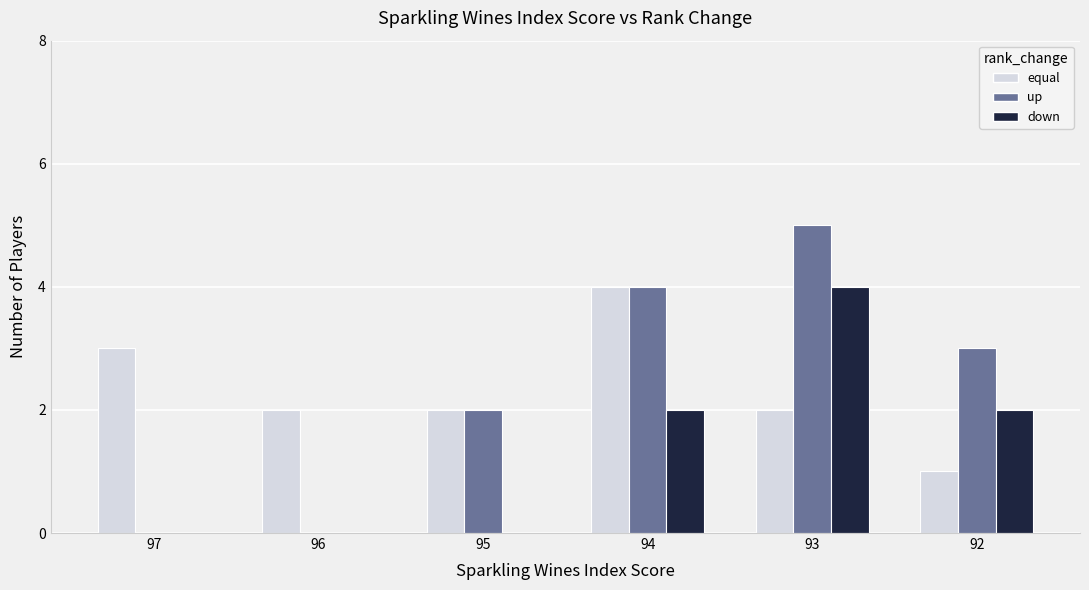

True or false: down has a value of 0 at 96.

True